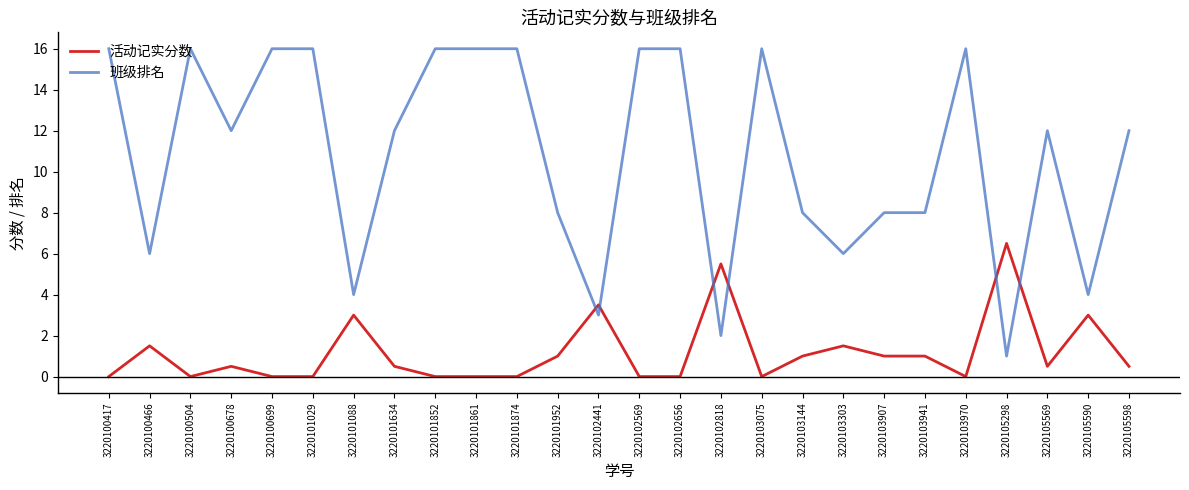

What is the difference between the 班级排名 values at 3220105590 and 3220100678?

8.0